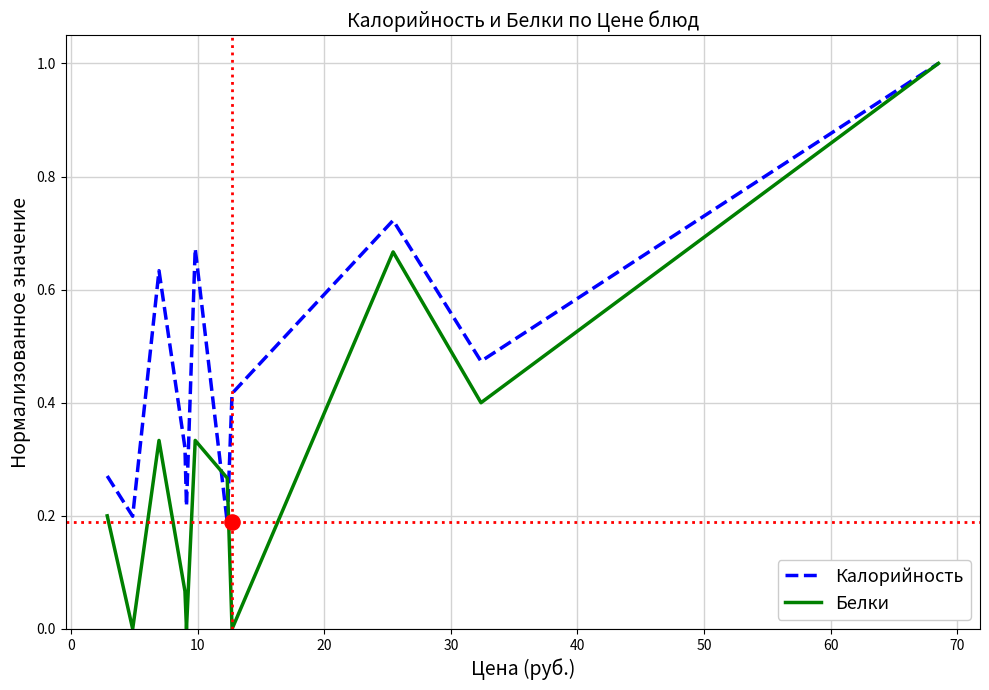

Which series contains the lowest Y value?

Белки